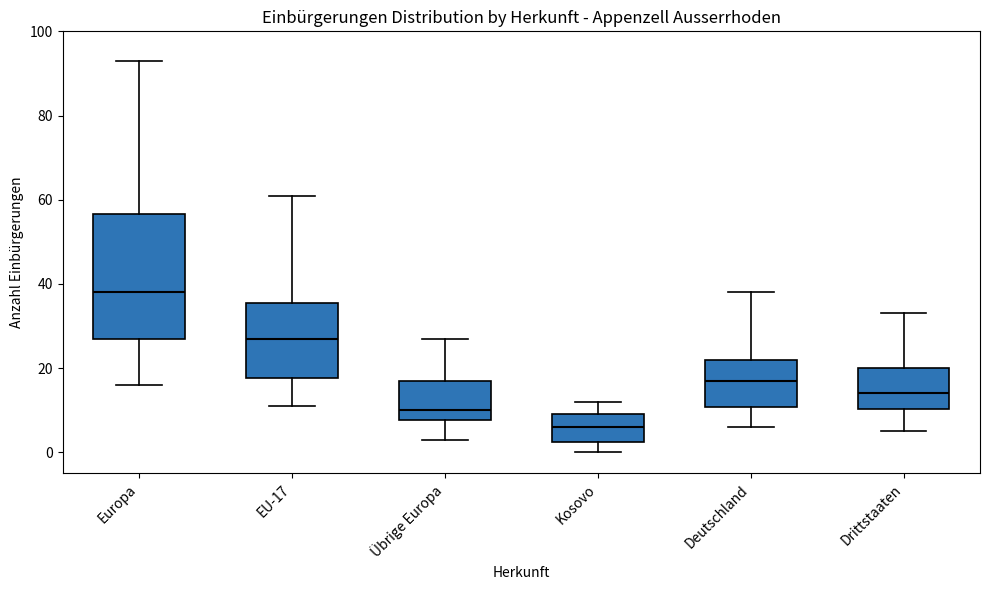

Where does the median line of the box for Drittstaaten sit on the y-axis? The values are not printed on the chart, so give them approximately, as read against the axis.

14